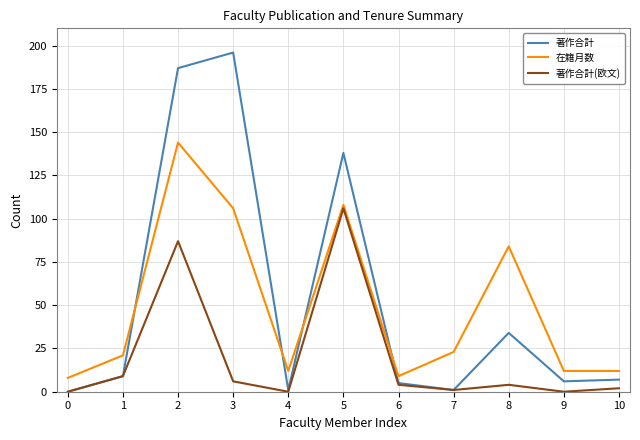

The value of 著作合計 at 7 is 1. True or false?

True